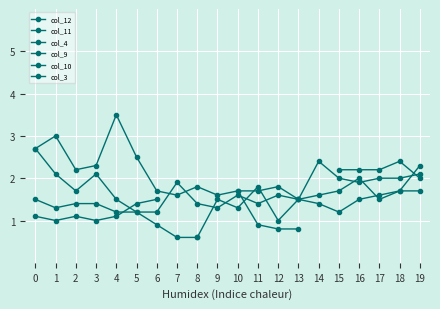

Between 0 and 15, which series saw the biggest shift?

col_4